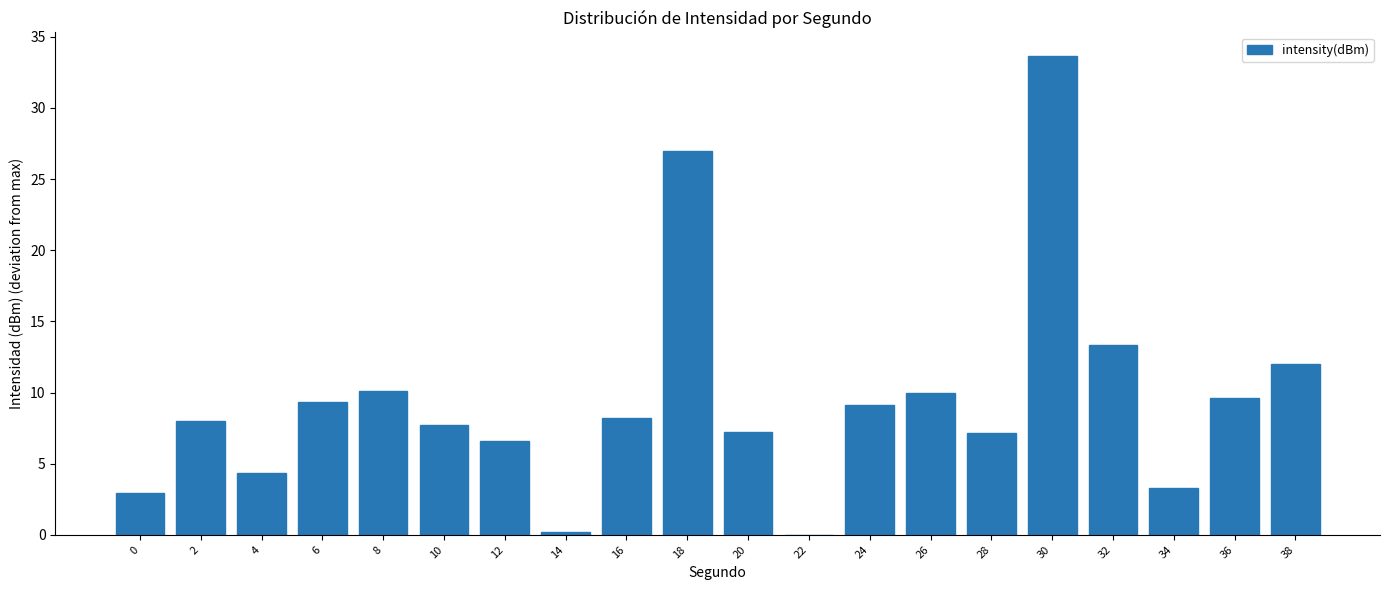

Which category has the highest value across all series?

30